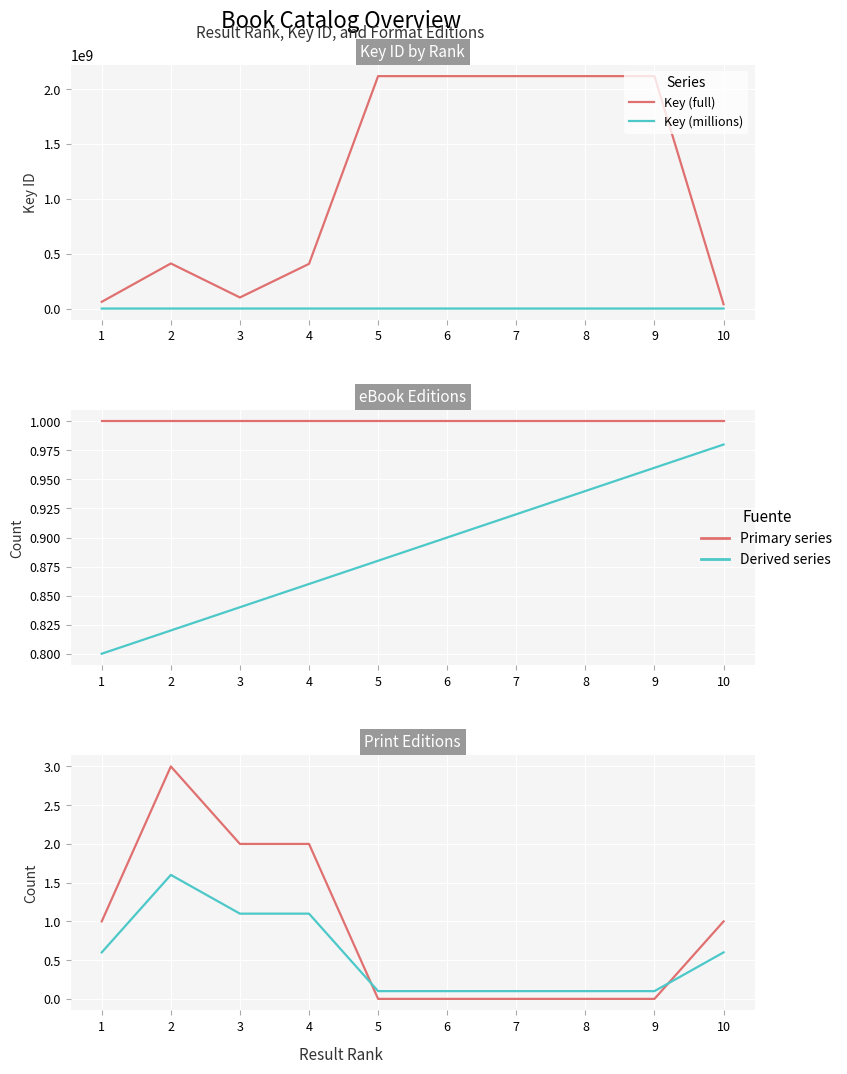

True or false: Key (full) and Weighted count intersect in this chart.

False